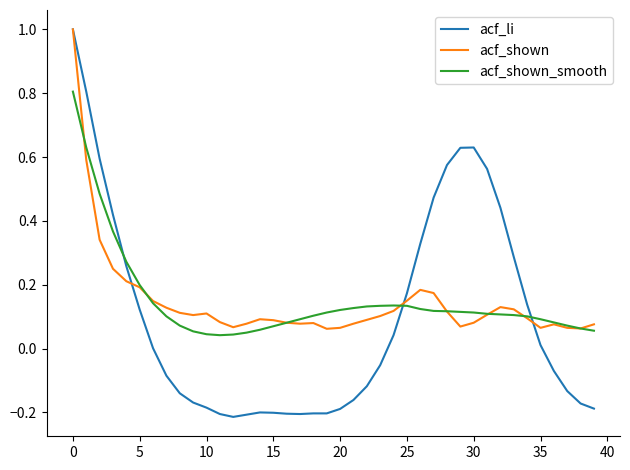

What is the maximum value for acf_shown_smooth?

0.8